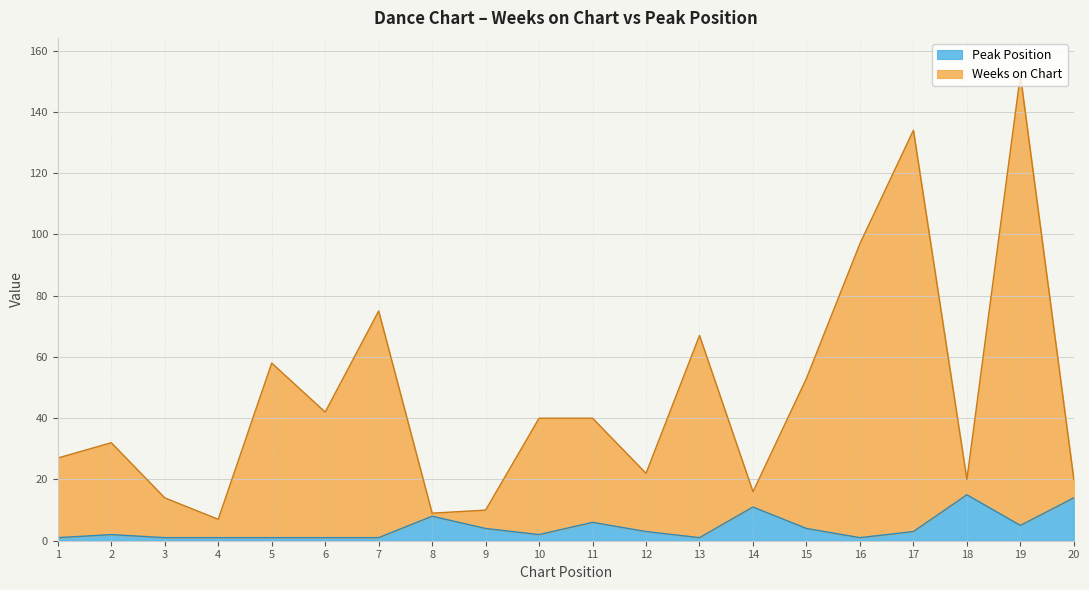

Which series has the widest spread of values?

Weeks on Chart